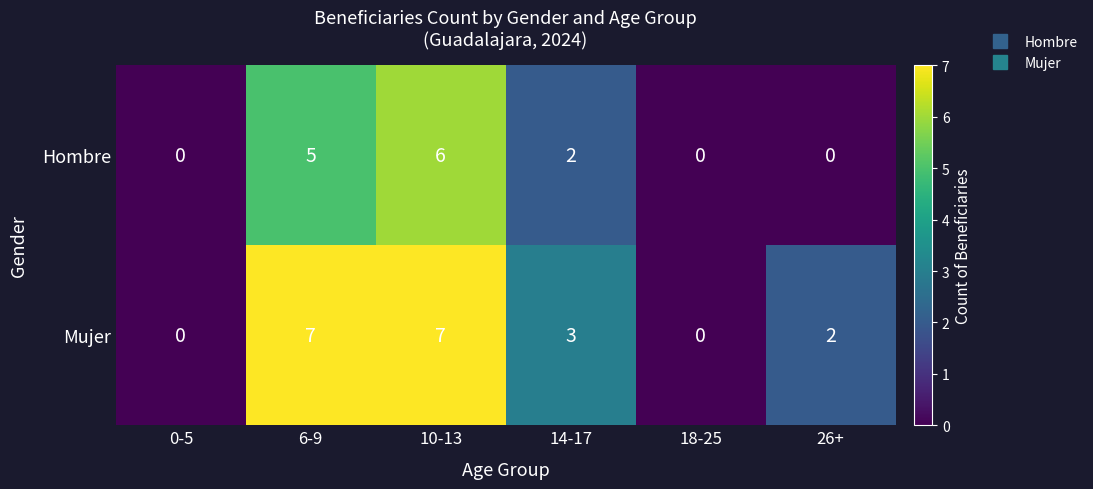

The value of Hombre at 6-9 is 2. True or false?

False